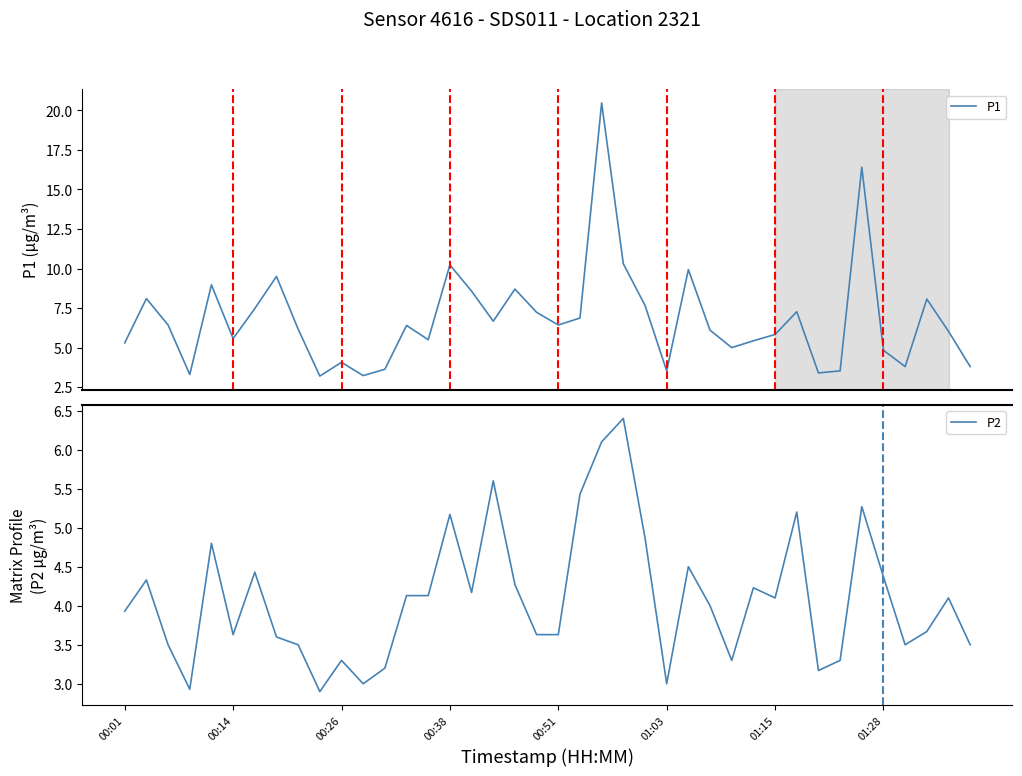

What is the minimum value for P1?

3.2